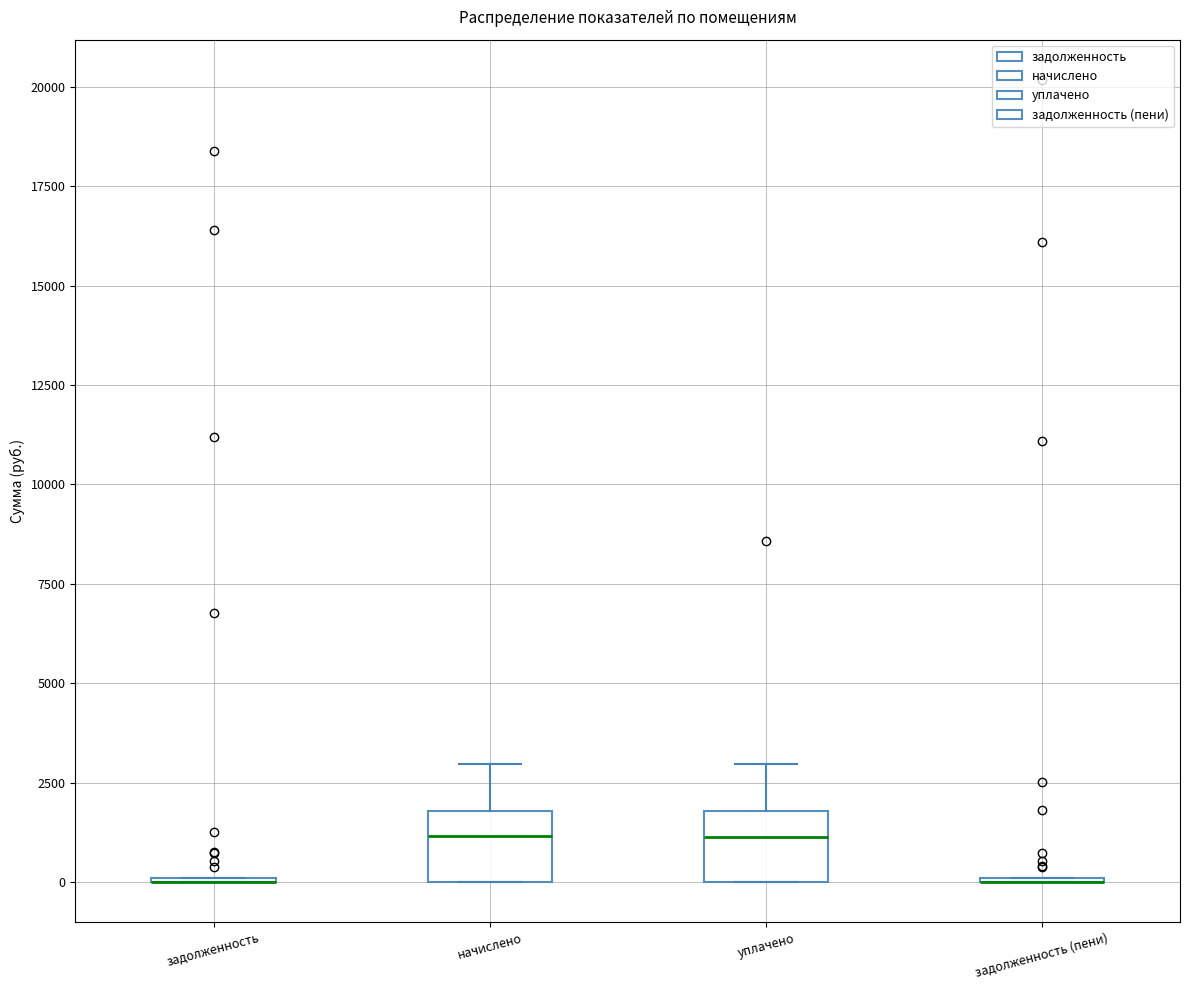

Reading left to right, read every box against the y-axis: the position of its median line, the range the box covers, and the ends of its whiskers. The values are not printed on the chart, so give them approximately, as read against the axis.

задолженность: box collapsed to a line at 0, whiskers 0 to 0
начислено: median 1000, box 0 to 2000, whiskers 0 to 3000
уплачено: median 1000, box 0 to 2000, whiskers 0 to 3000
задолженность (пени): box collapsed to a line at 0, whiskers 0 to 0